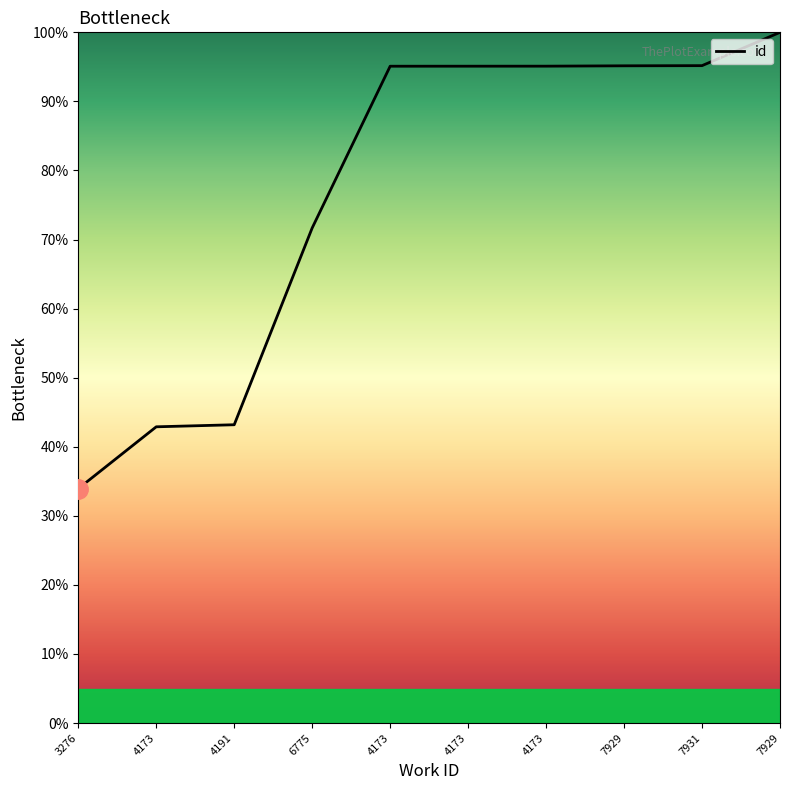

True or false: the data has more than 1 interior local peaks.

False